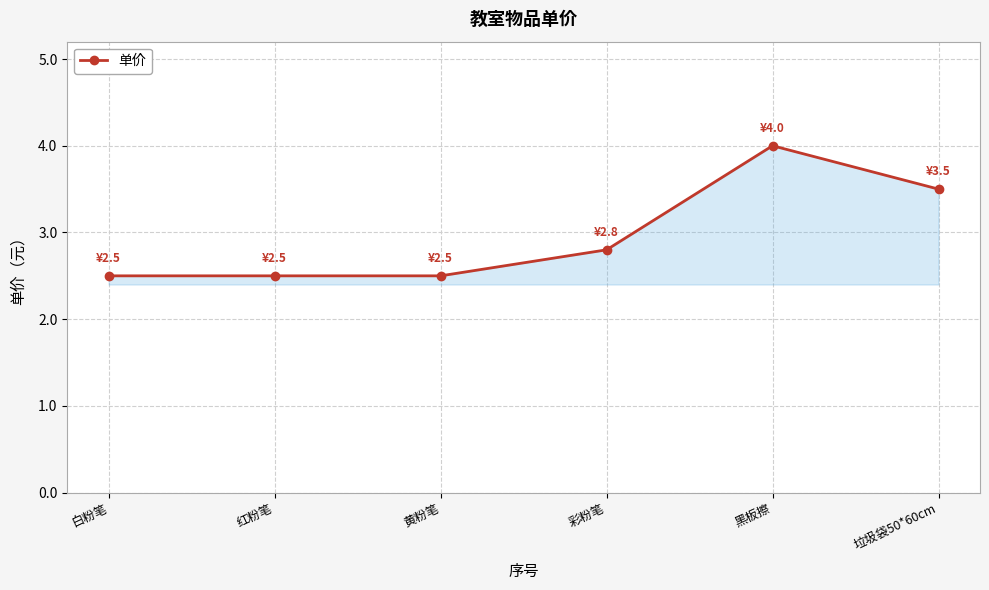

Which has a higher value, 白粉笔 or 彩粉笔?

彩粉笔